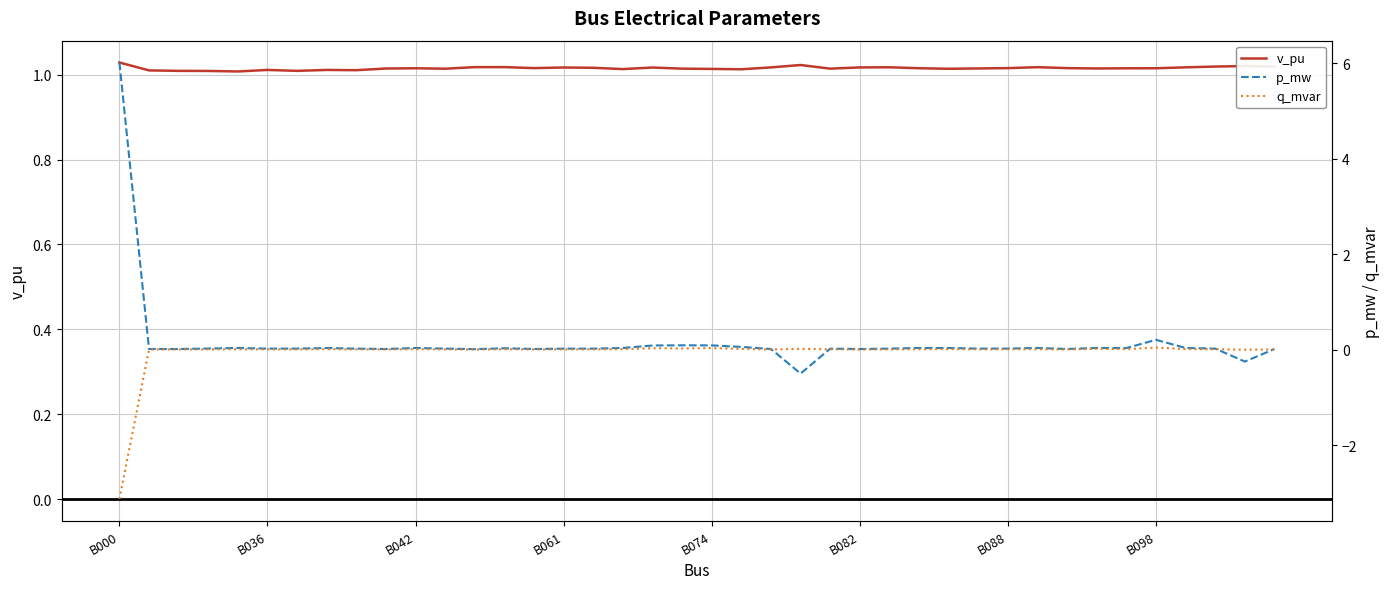

What are all the series names shown in the legend?

v_pu, p_mw, q_mvar